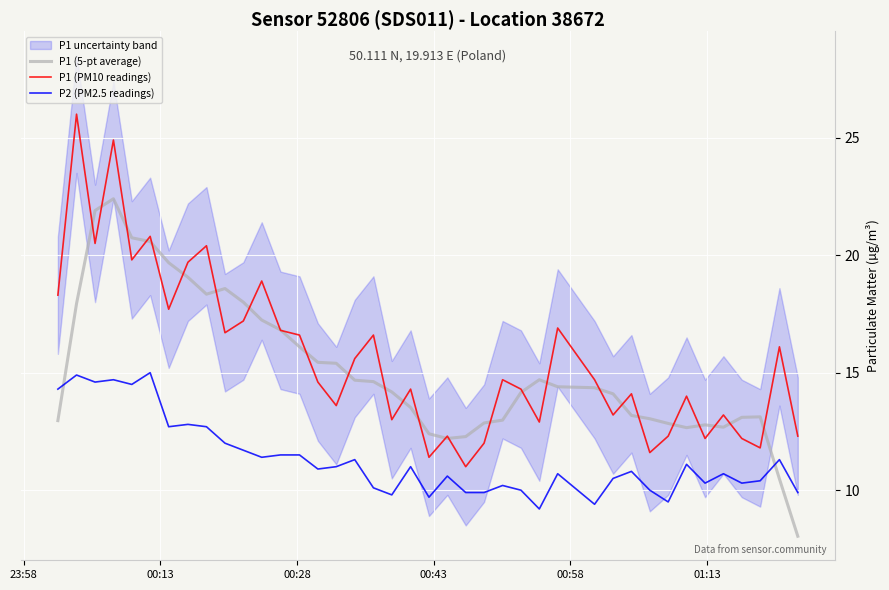

Which series ends up on top after the final intersection of P1 (5-pt average) and P2 (PM2.5 readings)?

P2 (PM2.5 readings)